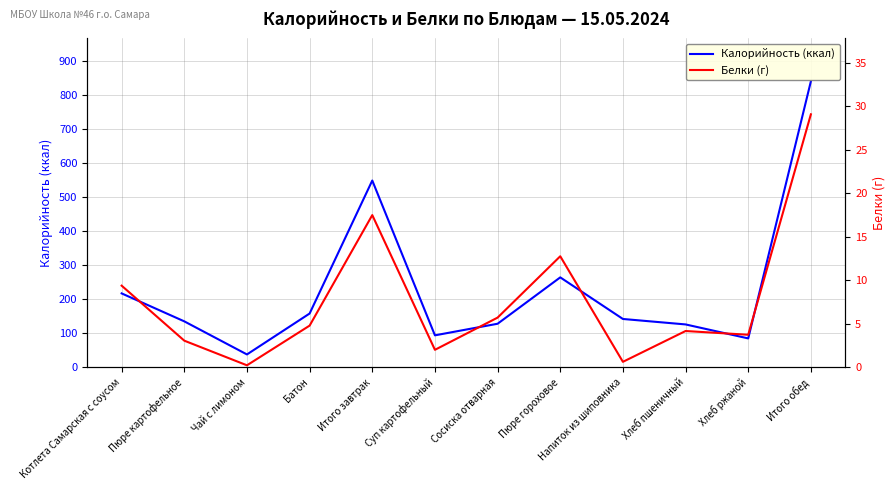

Where is the first local maximum for Белки (г)?

Итого завтрак